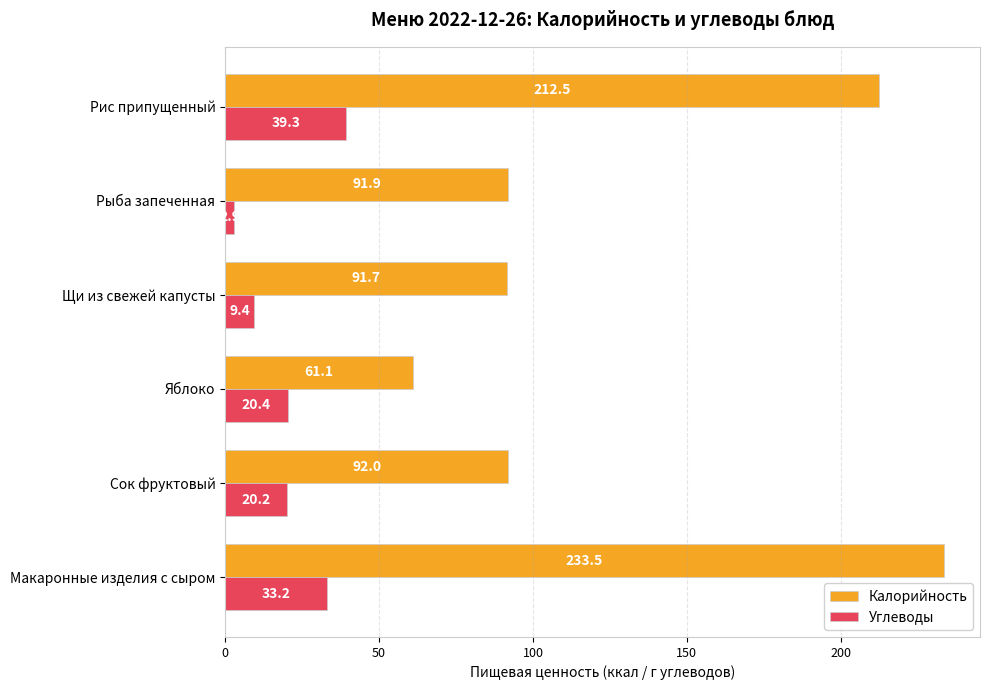

Which series changed the most between Сок фруктовый and Рис припущенный?

Калорийность